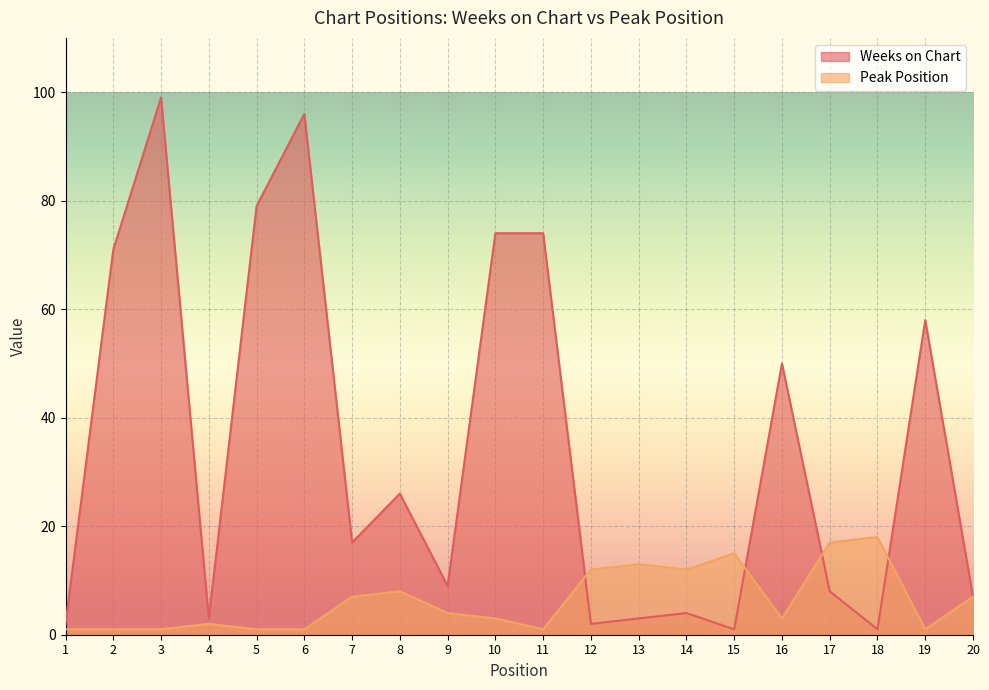

What are all the series names shown in the legend?

Weeks on Chart, Peak Position